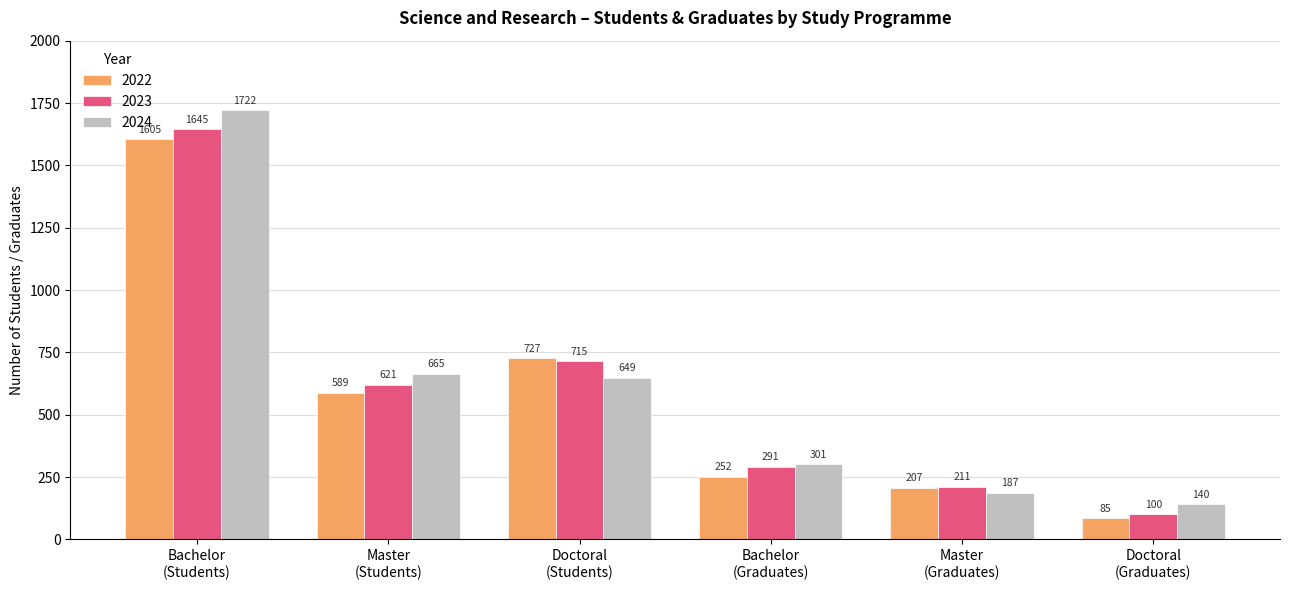

At which label does 2023 reach its minimum?

Doctoral
(Graduates)